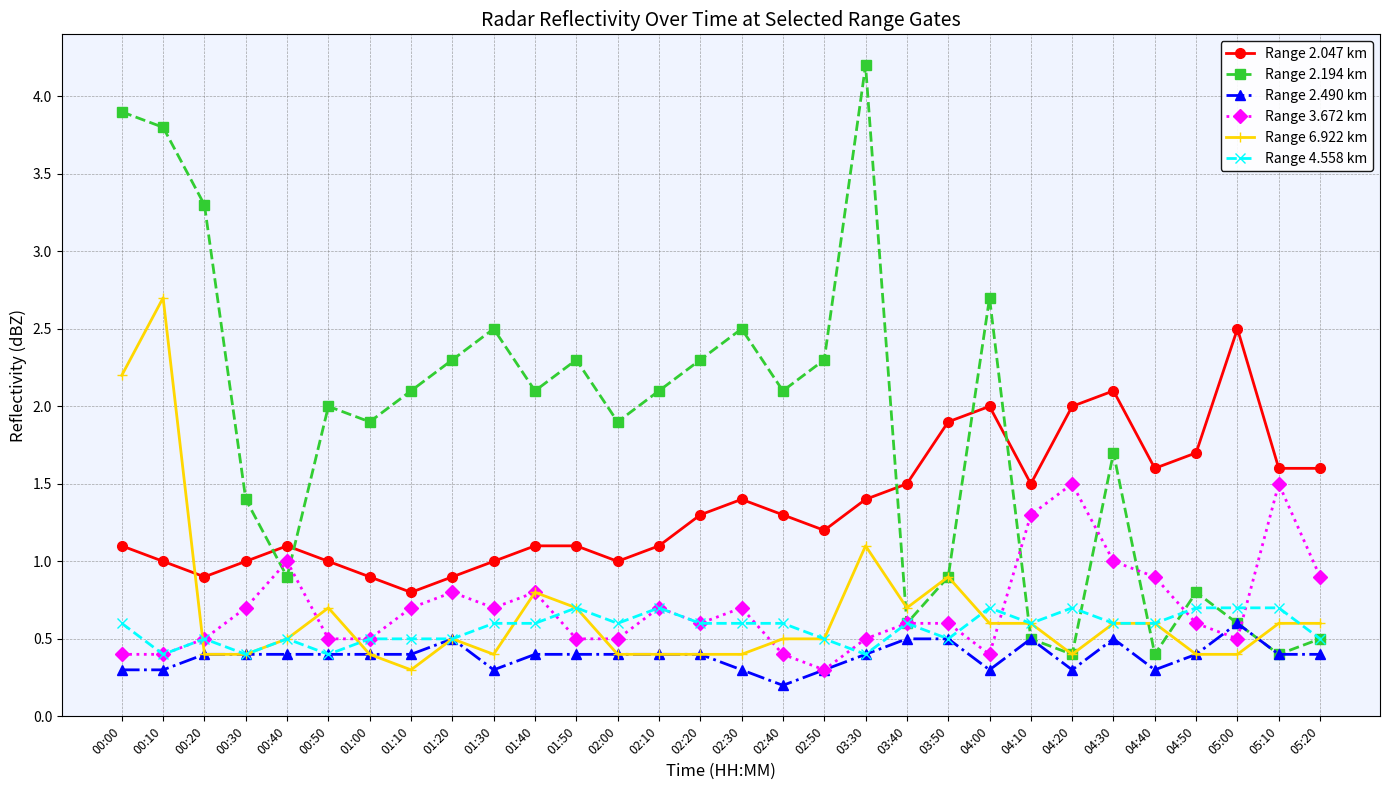

At how many categories does at least one series exceed 0?

30